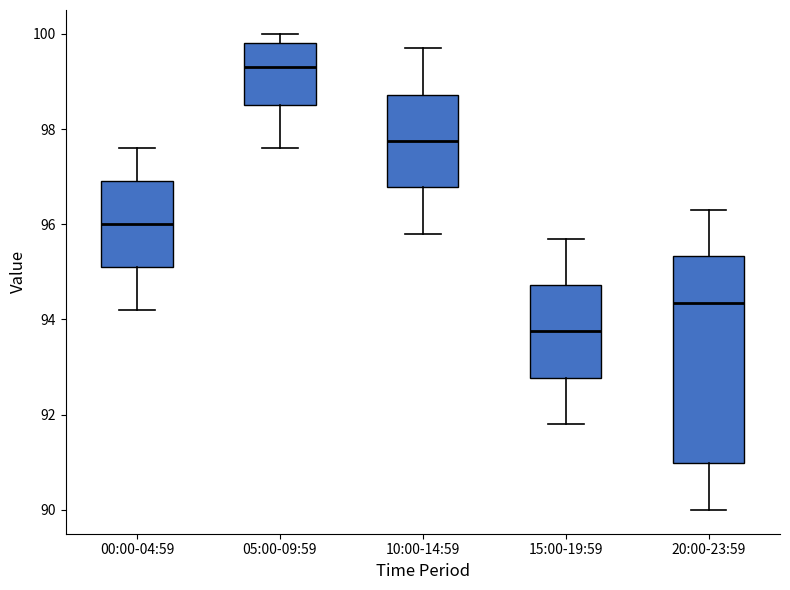

Reading left to right, read every box against the y-axis: the position of its median line, the range the box covers, and the ends of its whiskers. The values are not printed on the chart, so give them approximately, as read against the axis.

00:00-04:59: median 96.0, box 95.2 to 97.0, whiskers 94.2 to 97.6
05:00-09:59: median 99.4, box 98.6 to 99.8, whiskers 97.6 to 100.0
10:00-14:59: median 97.8, box 96.8 to 98.8, whiskers 95.8 to 99.8
15:00-19:59: median 93.8, box 92.8 to 94.8, whiskers 91.8 to 95.8
20:00-23:59: median 94.4, box 91.0 to 95.4, whiskers 90.0 to 96.4